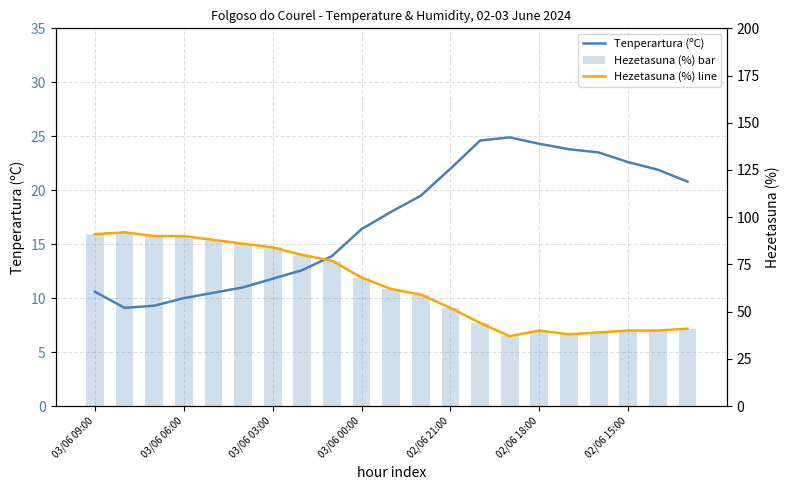

How many data points does each series have?

21